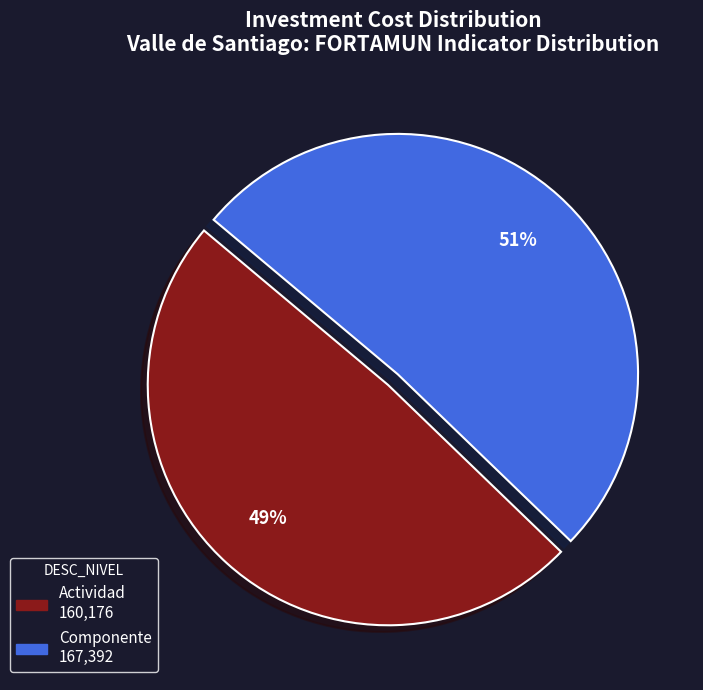

How many segments does this pie chart have?

2